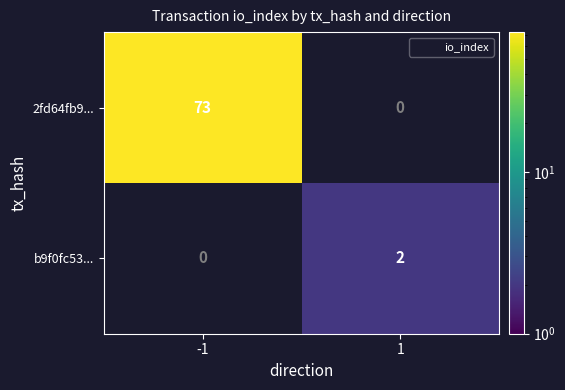

Which series has the largest range (max minus min)?

2fd64fb9...